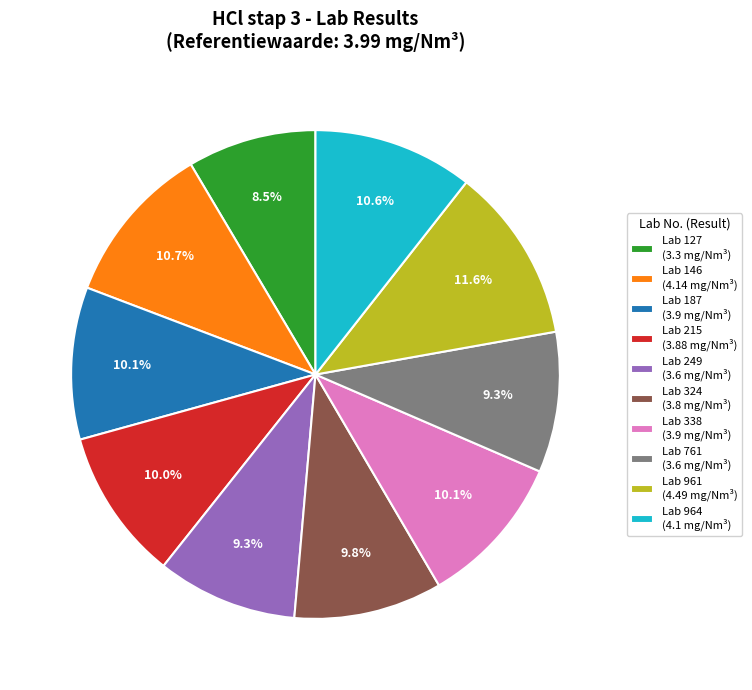

What is the largest slice in the pie chart?

Lab 961 (4.49 mg/Nm³)